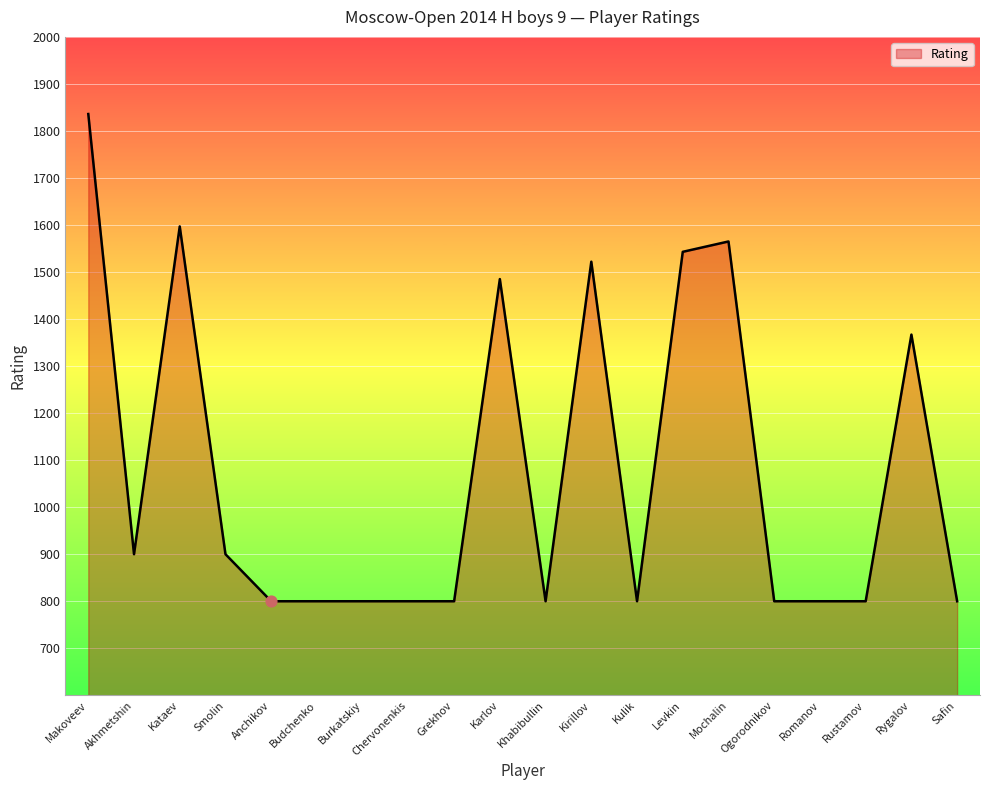

What is the change in value from Chervonenkis to Karlov?

+685